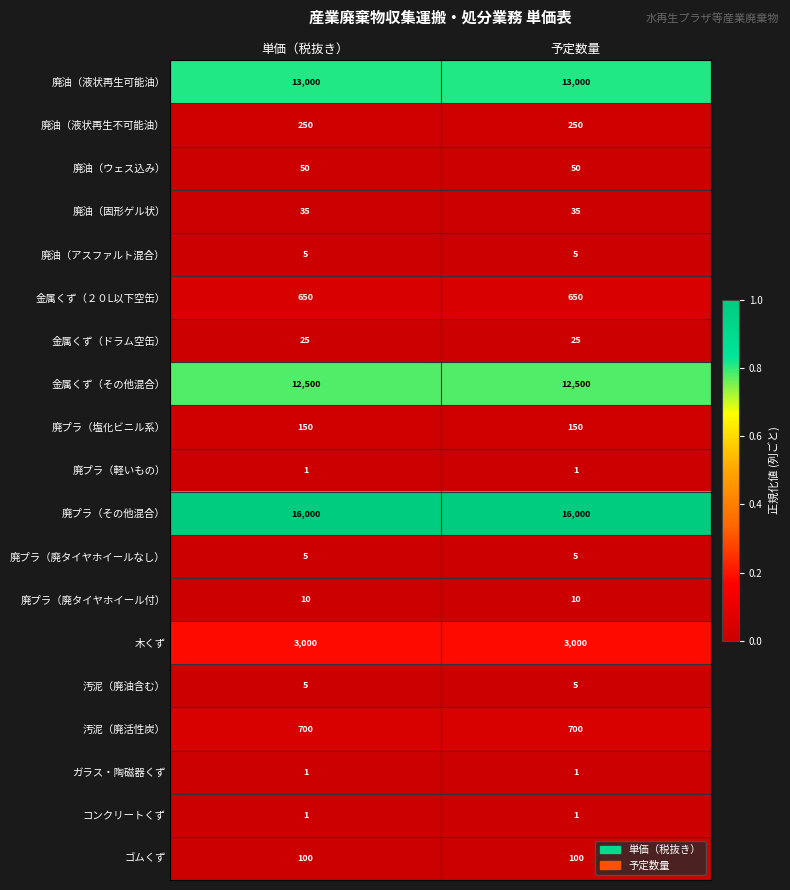

Which series has the largest total across all categories?

廃プラ（その他混合）